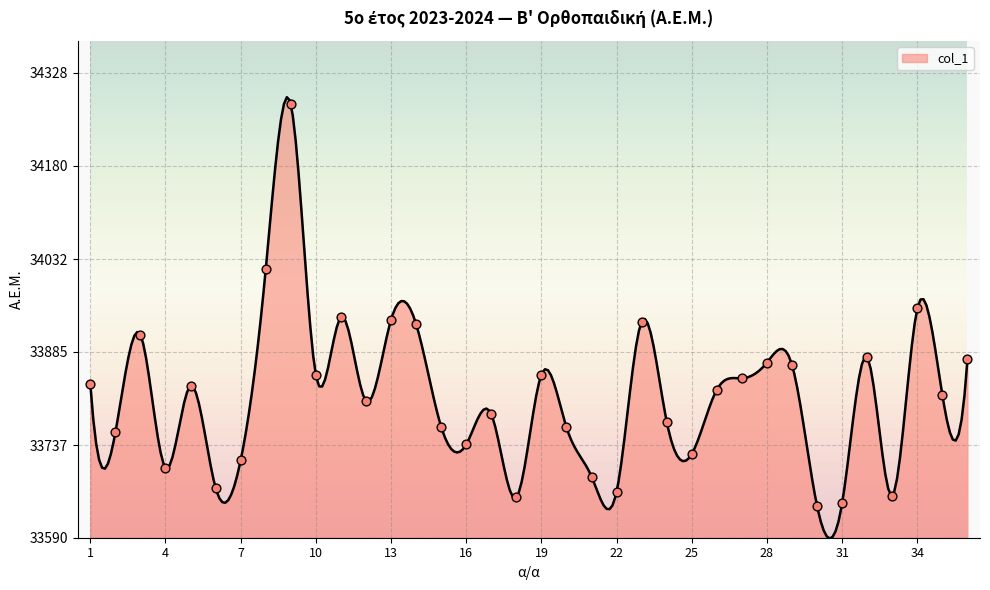

What is the change in value from 4 to 9?

+577